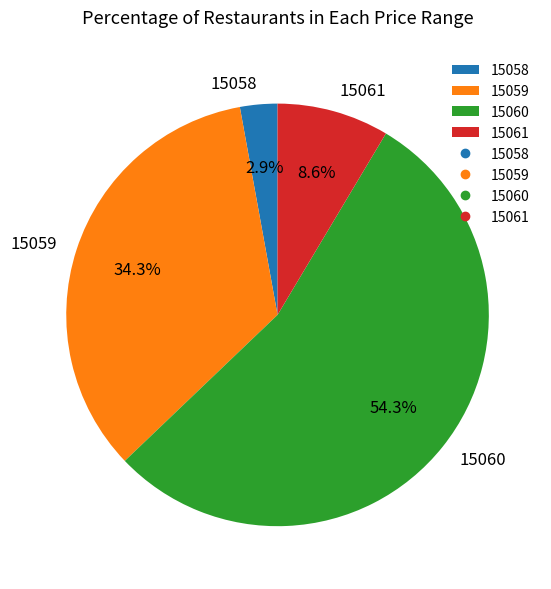

Do 15058 and 15059 together represent more than half of the pie?

No